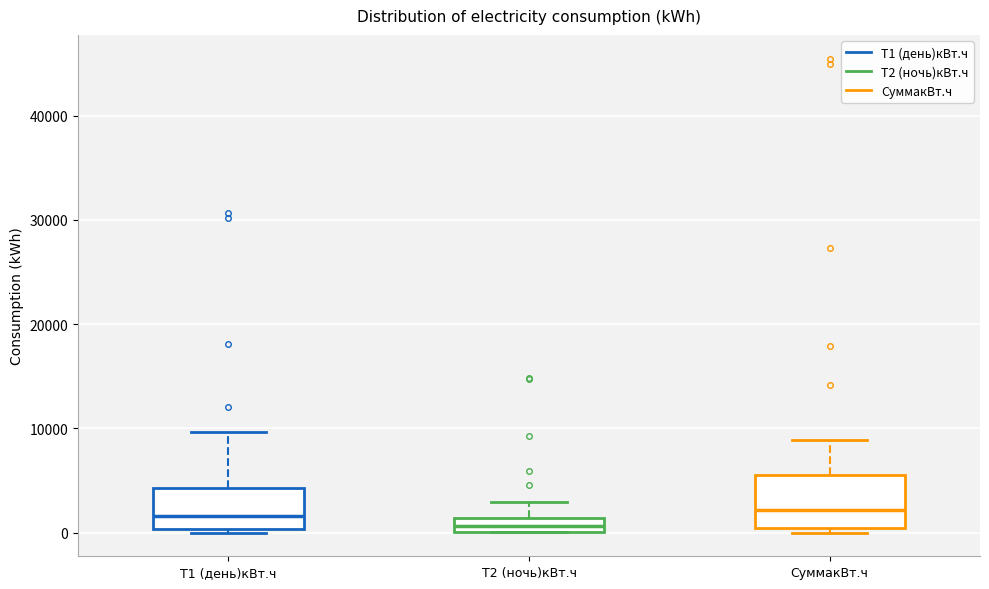

Where is the upper edge of the box for Т2 (ночь)кBт.ч on the y-axis? The values are not printed on the chart, so give them approximately, as read against the axis.

1000